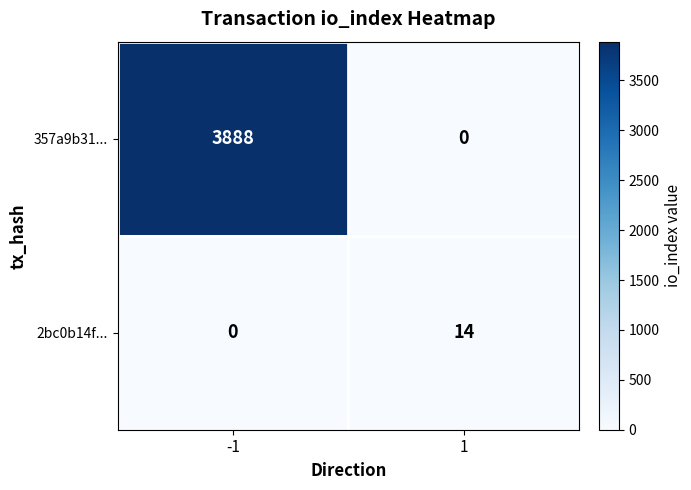

What is the average value of the 2bc0b14f... series?

7